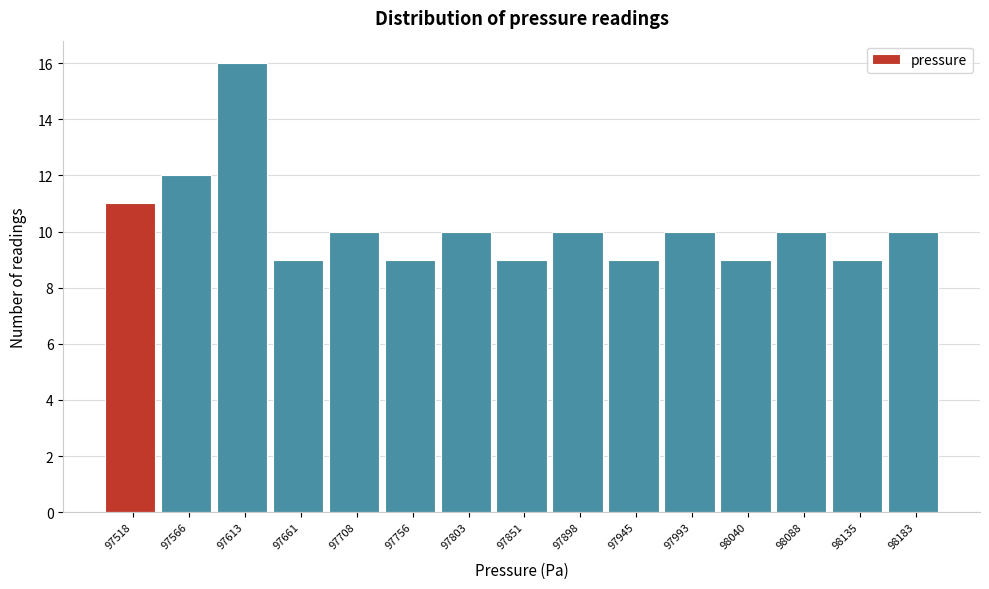

Reading left to right, transcribe all the data shown in this chart.

11	12	16	9	10	9	10	9	10	9	10	9	10	9	10